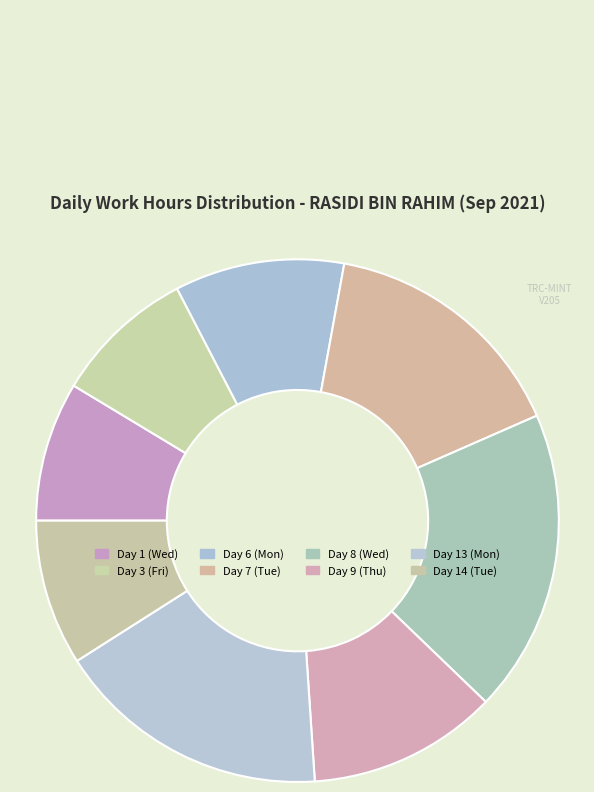

To the nearest percent, what is the difference between the largest and smallest slice percentages?

10%